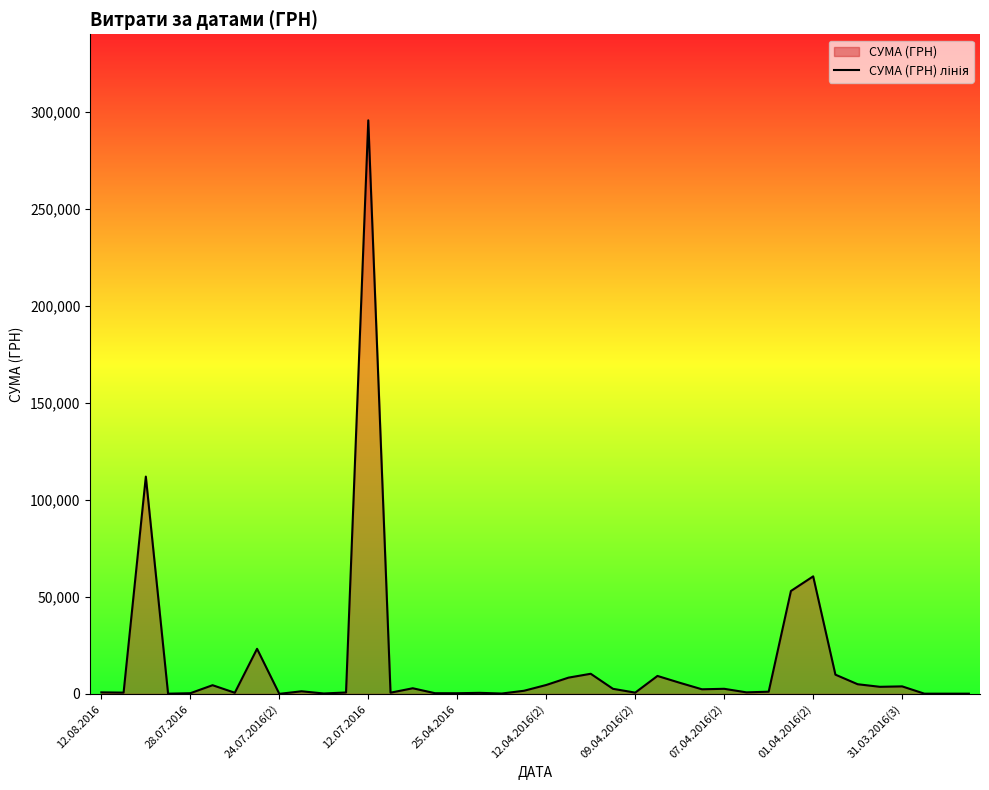

What is the maximum value shown in the chart?

295638.6